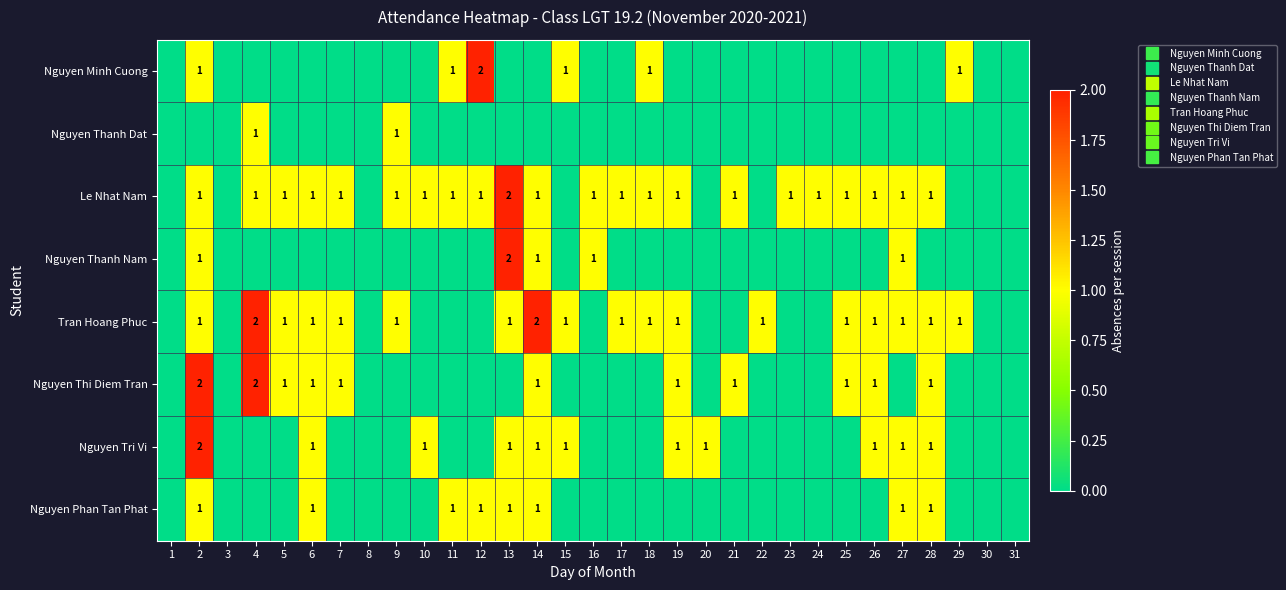

Rank the series by their maximum value, from highest to lowest.

Nguyen Minh Cuong, Le Nhat Nam, Nguyen Thanh Nam, Tran Hoang Phuc, Nguyen Thi Diem Tran, Nguyen Tri Vi, Nguyen Thanh Dat, Nguyen Phan Tan Phat